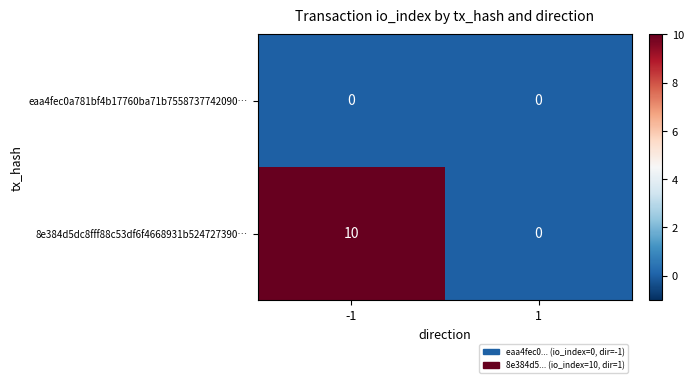

True or false: eaa4fec0a781bf4b17760ba71b7558737742090… has a value of 0 at 1.

True